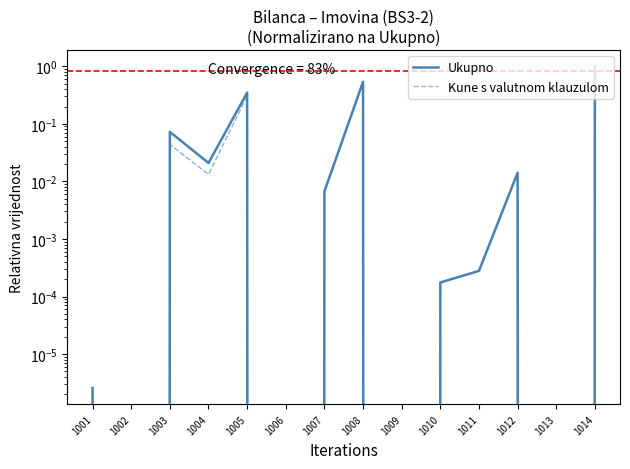

How many values in the Ukupno series exceed 0?

10